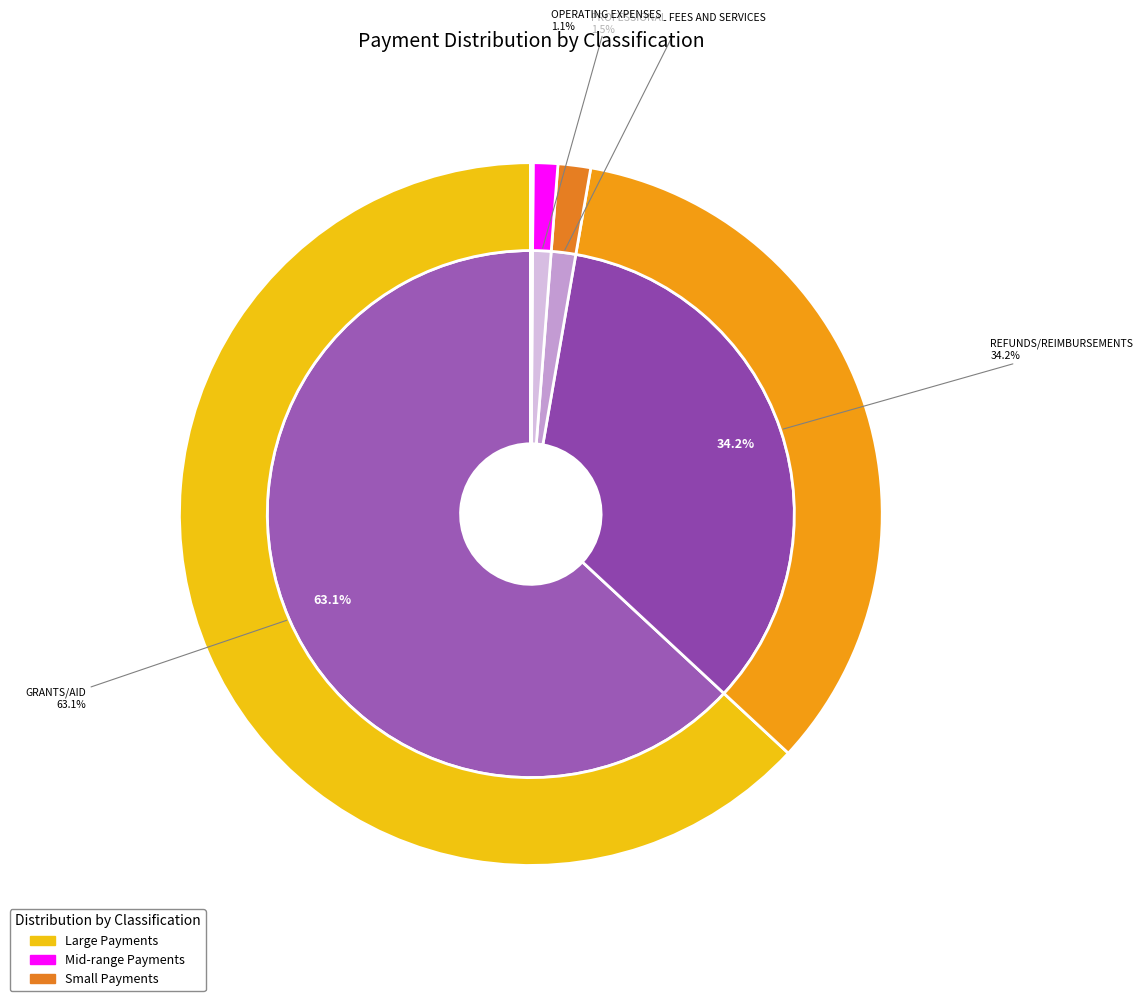

The OPERATING EXPENSES slice represents 1% of the pie. True or false?

True